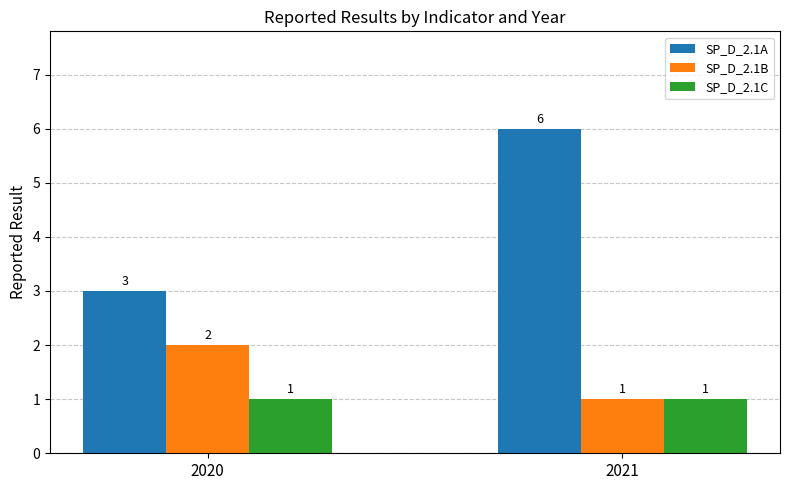

Rank the series at 2020 from lowest to highest value.

SP_D_2.1C, SP_D_2.1B, SP_D_2.1A